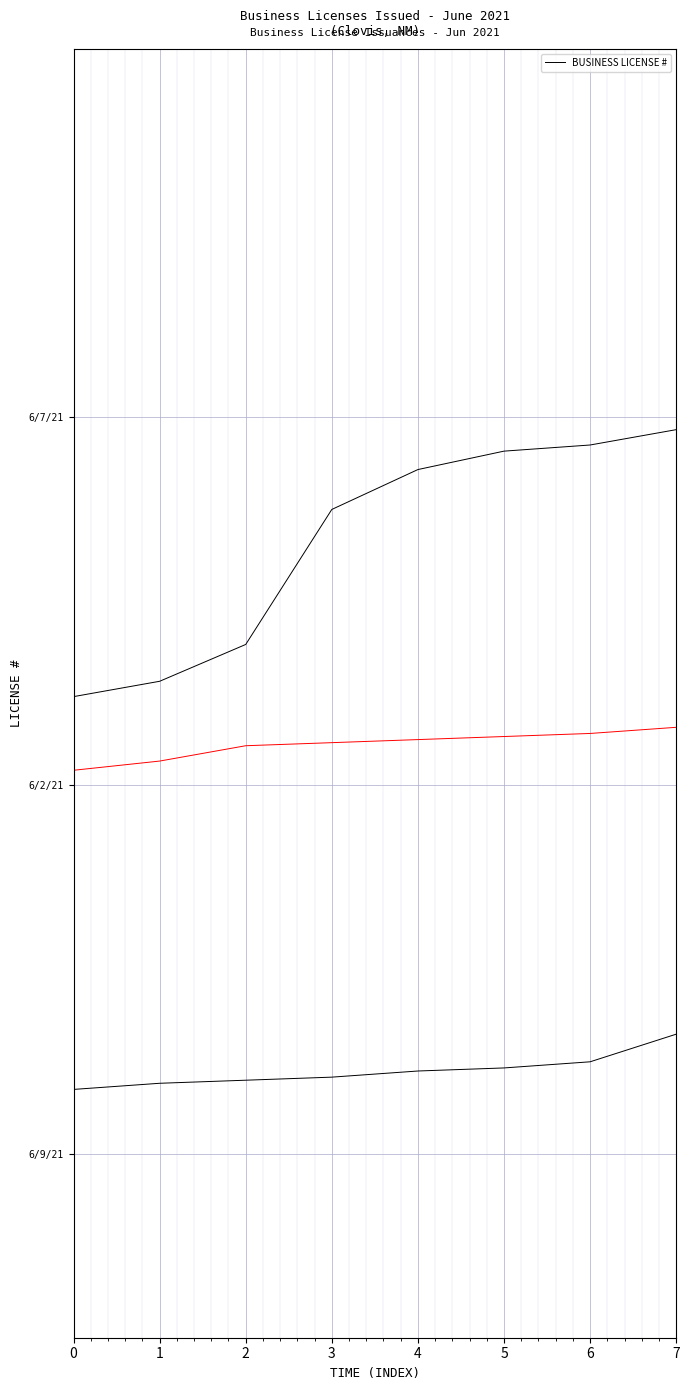

Is it true that the value at 3 is 583.9?

False